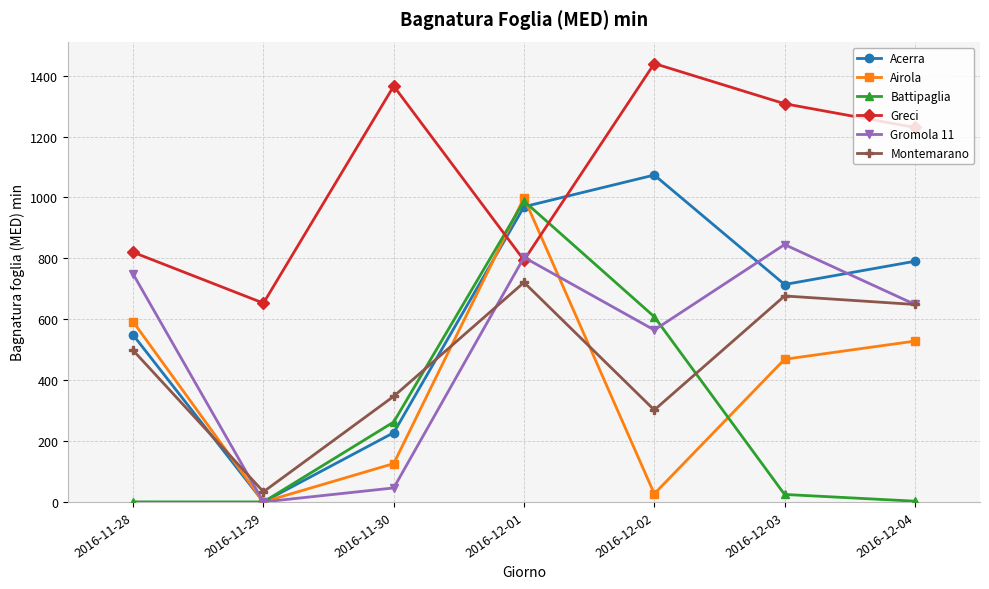

Which series has the largest total across all categories?

Greci